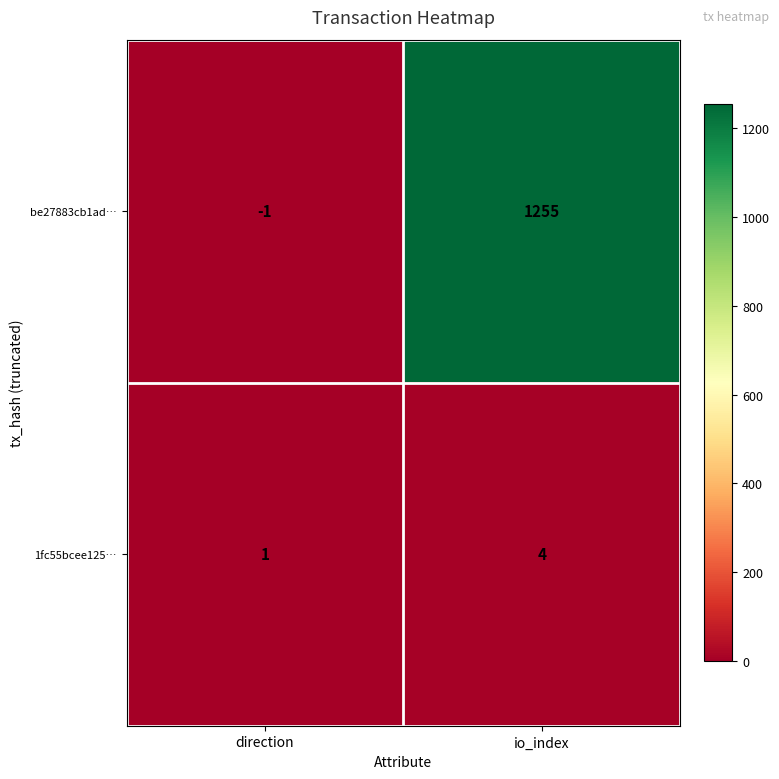

What is the greatest value displayed?

1255